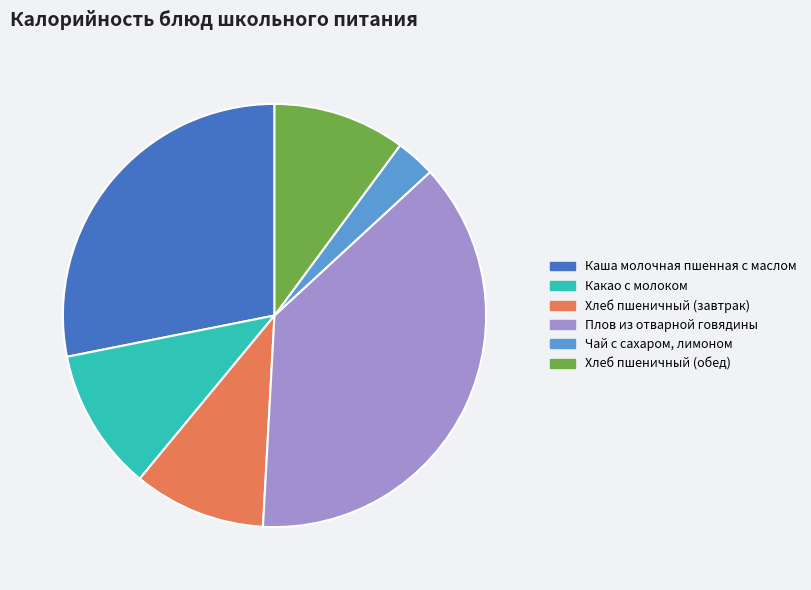

Do Плов из отварной говядины and Чай с сахаром, лимоном together represent more than half of the pie?

No